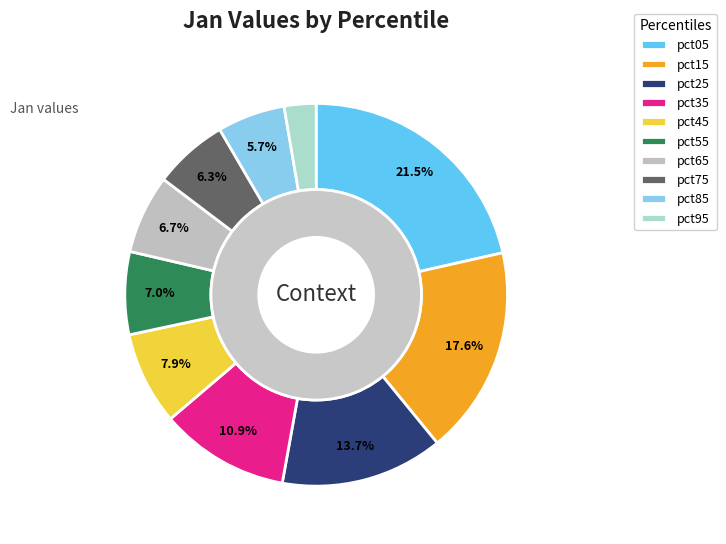

Is there any slice that represents more than half of the pie?

No